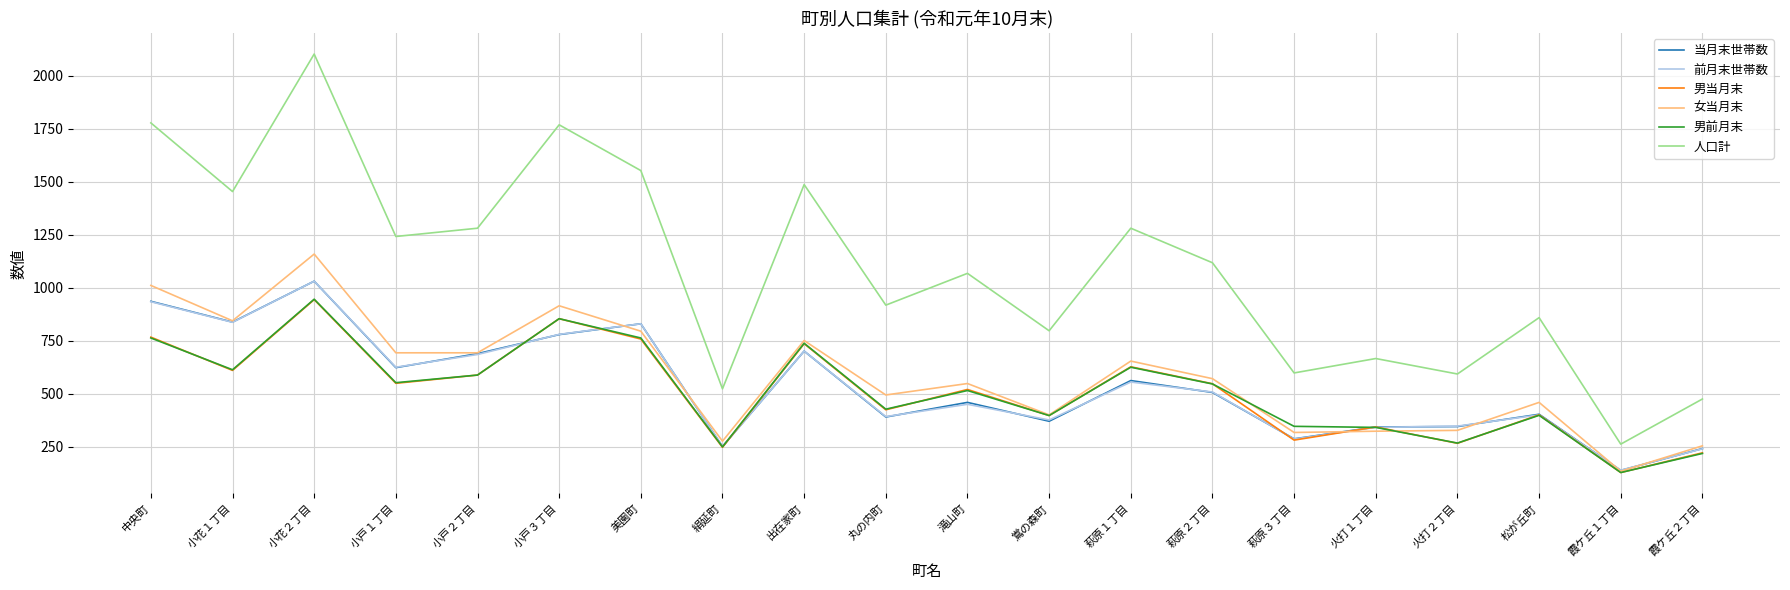

Is the value of 前月末世帯数 at 出在家町 greater than the value of 当月末世帯数 at 中央町?

No